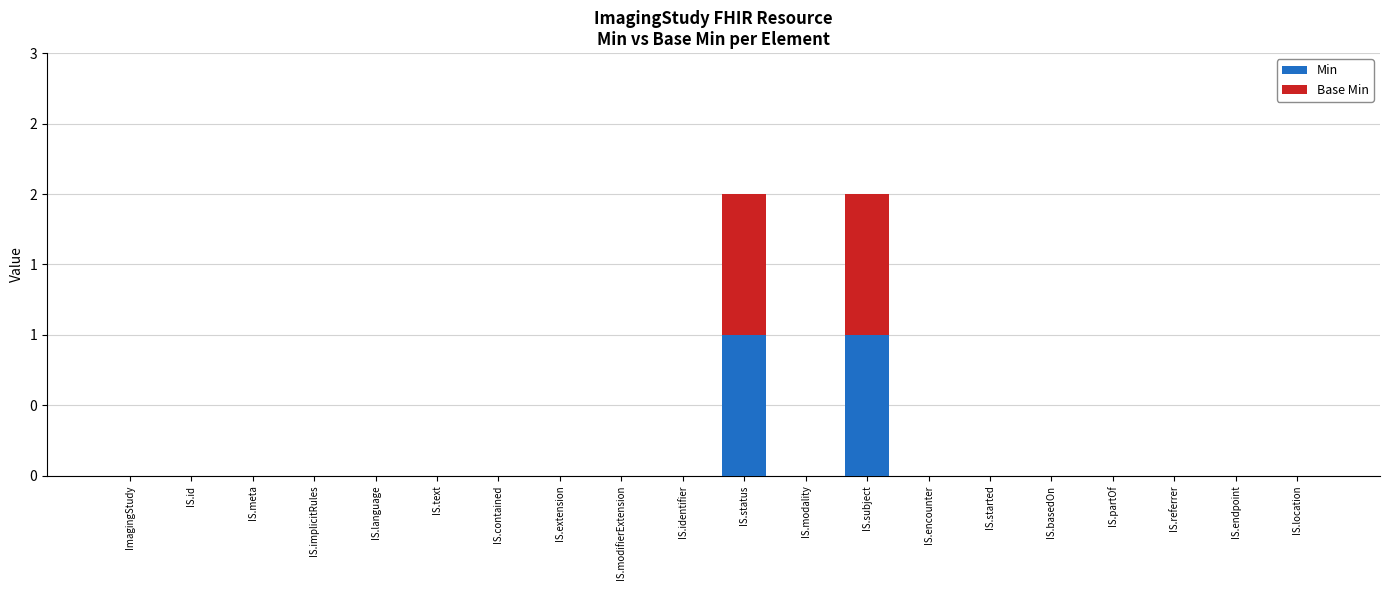

What position from the left is IS.location?

20